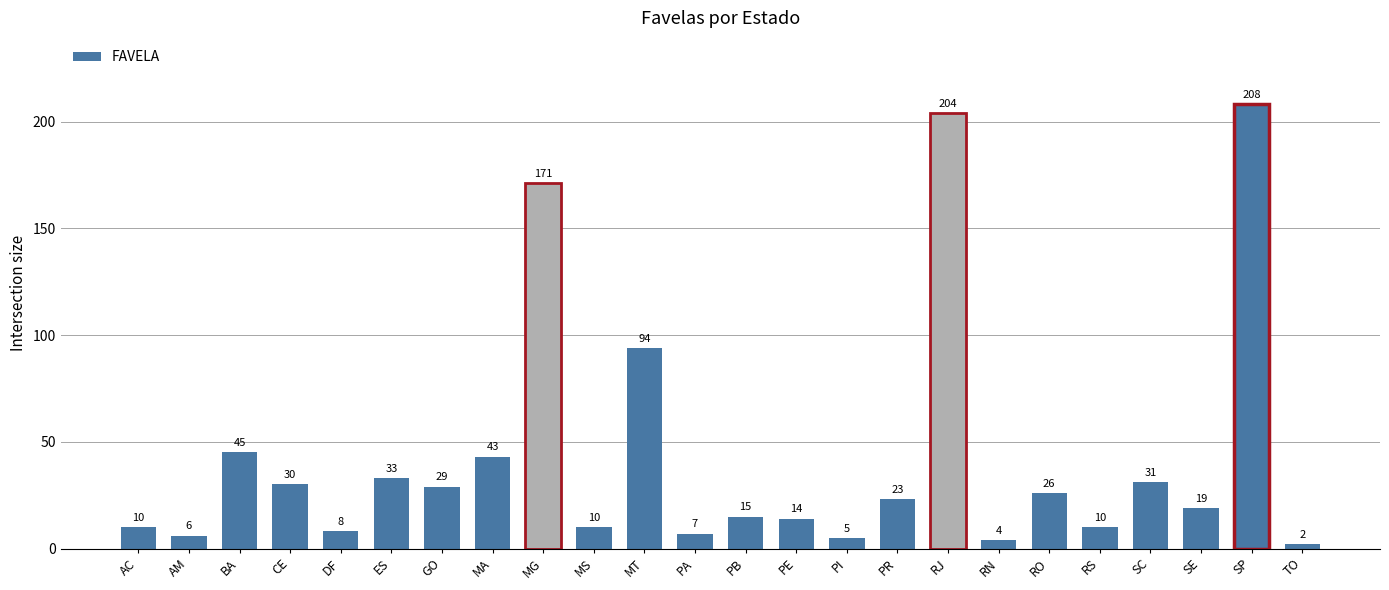

How many distinct data groups are displayed?

1